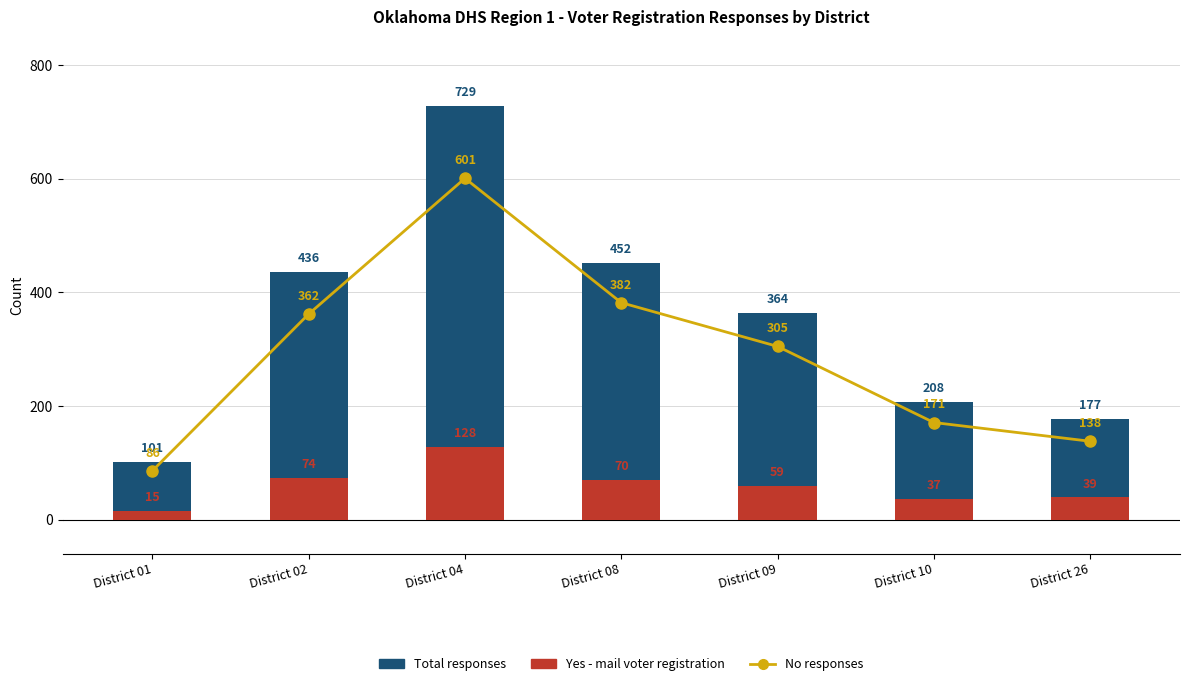

List the series in order of their overall mean, highest first.

Total responses, No responses, Yes - mail voter registration